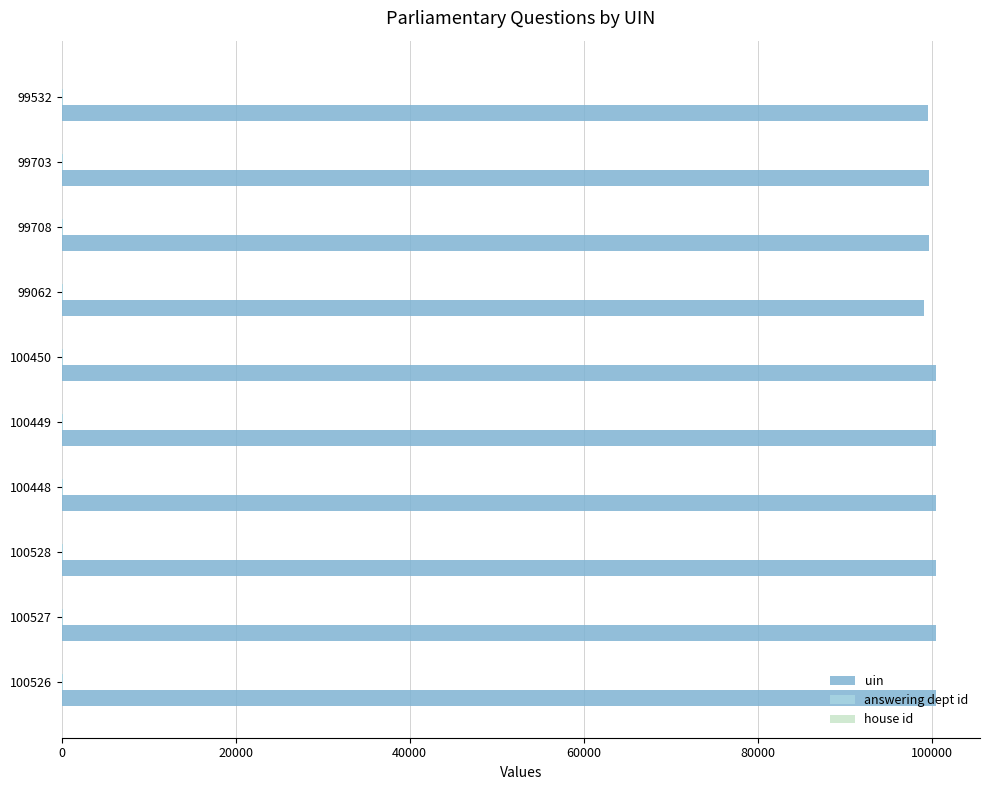

How many data points does each series have?

10